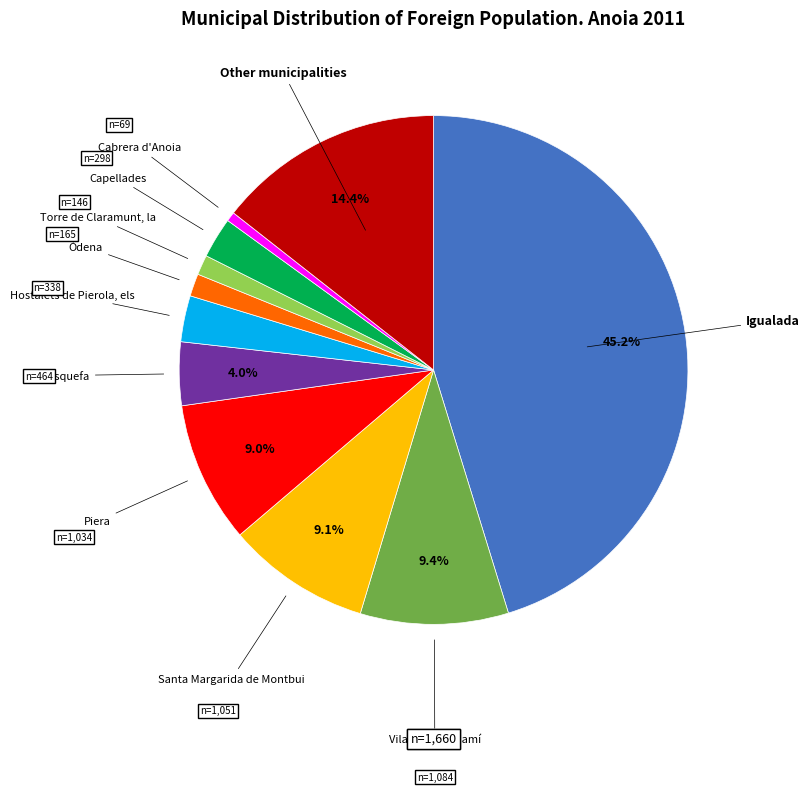

To the nearest percent, what is the difference between the Vilanova del Camí and Cabrera d'Anoia slice percentages?

9%